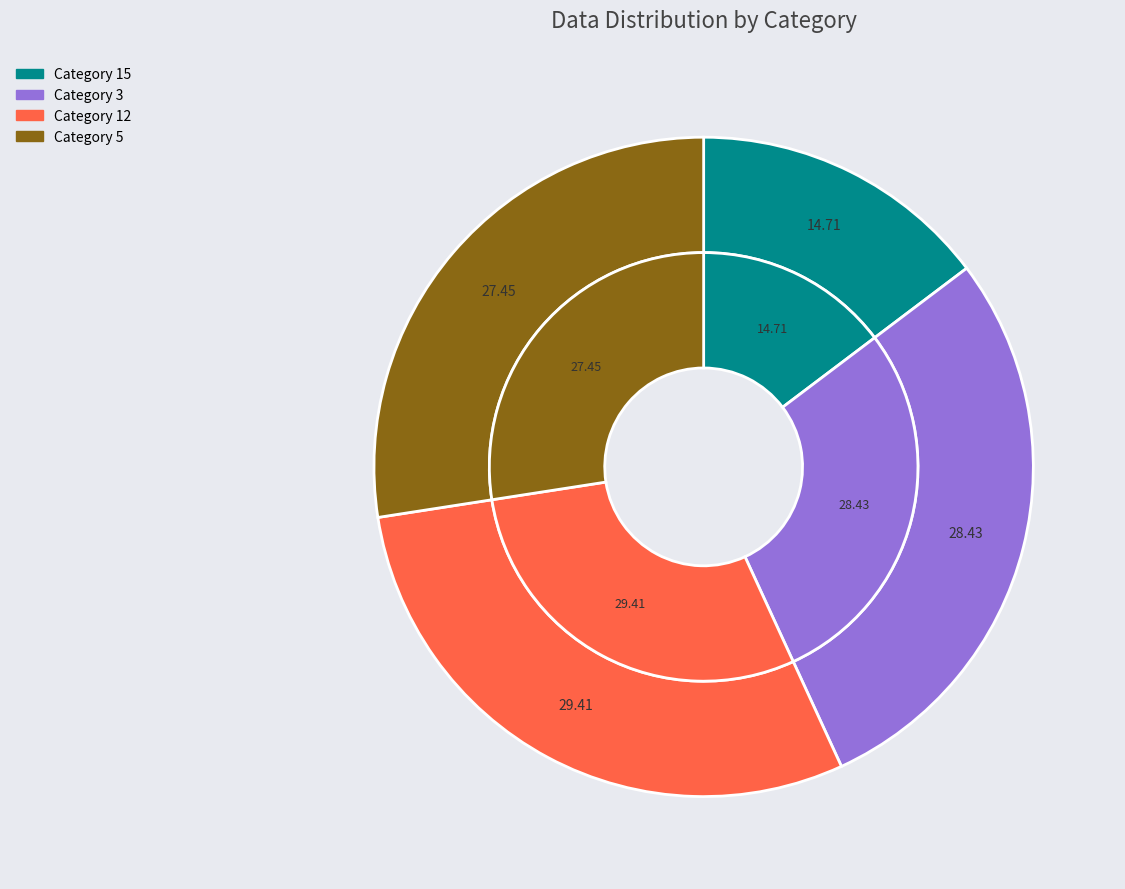

How many slices are in this pie chart?

4